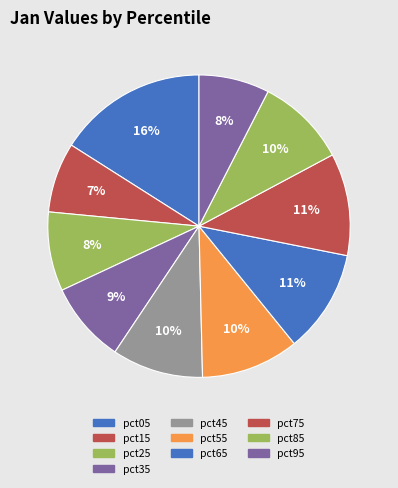

How many segments does this pie chart have?

10